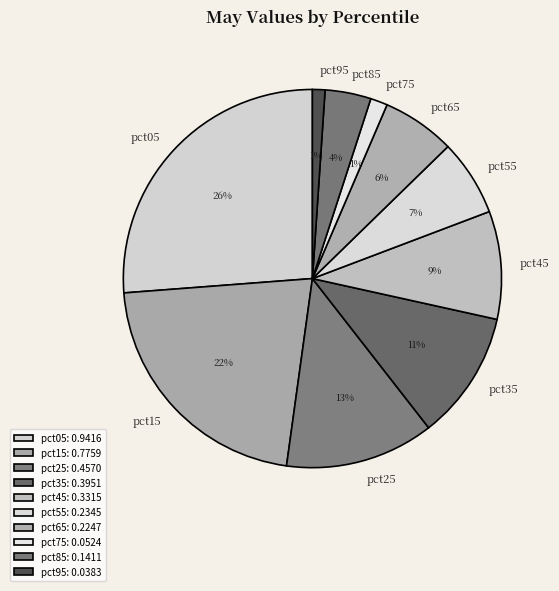

Is it true that pct75 is 11% of the pie?

False